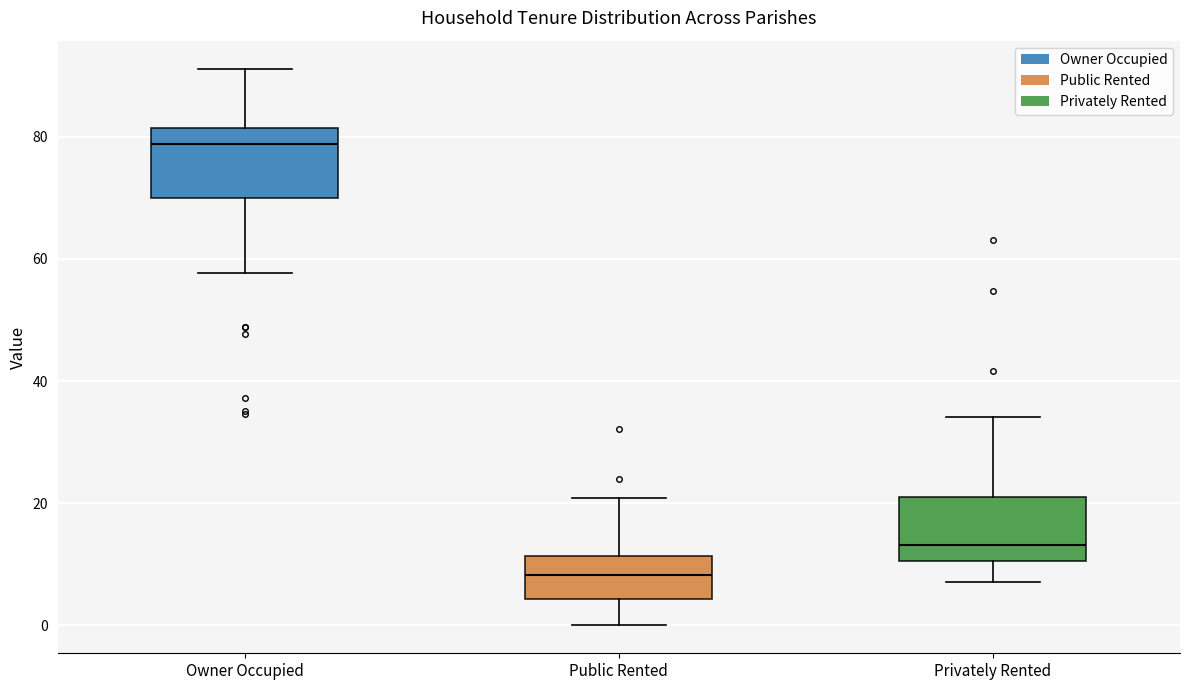

Which box has the highest median line?

Owner Occupied